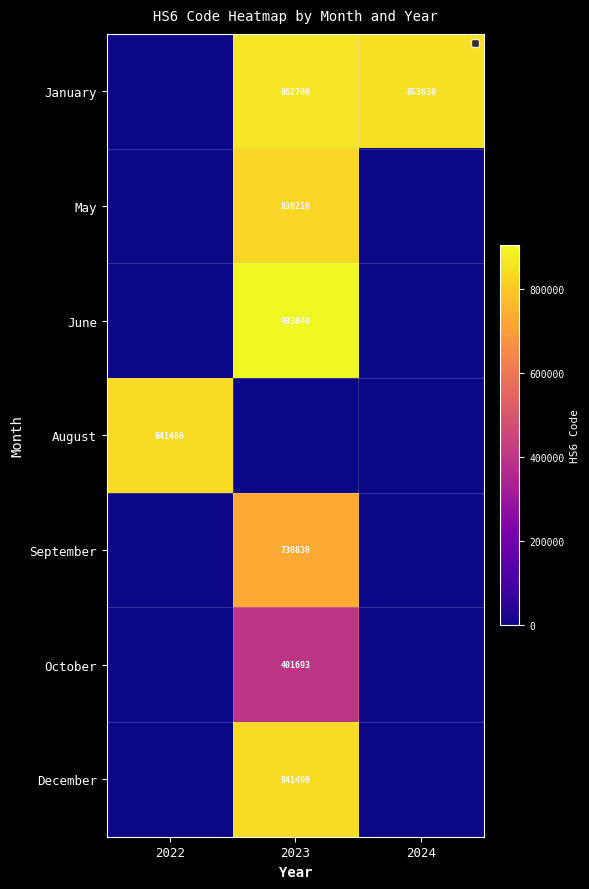

The value of December at 2023 is 841490. True or false?

True